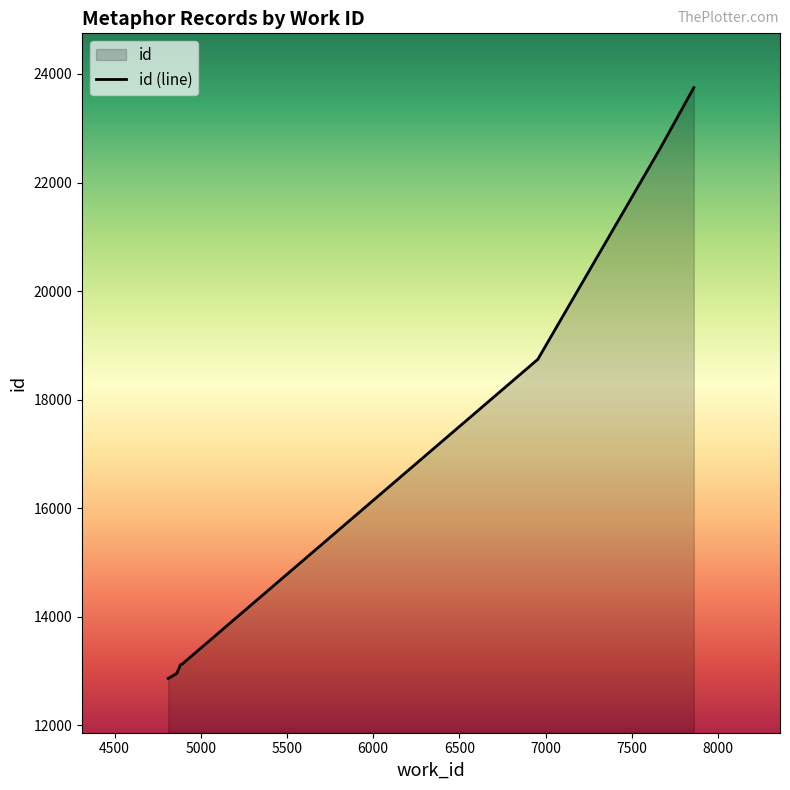

What is the maximum value shown in the chart?

23749